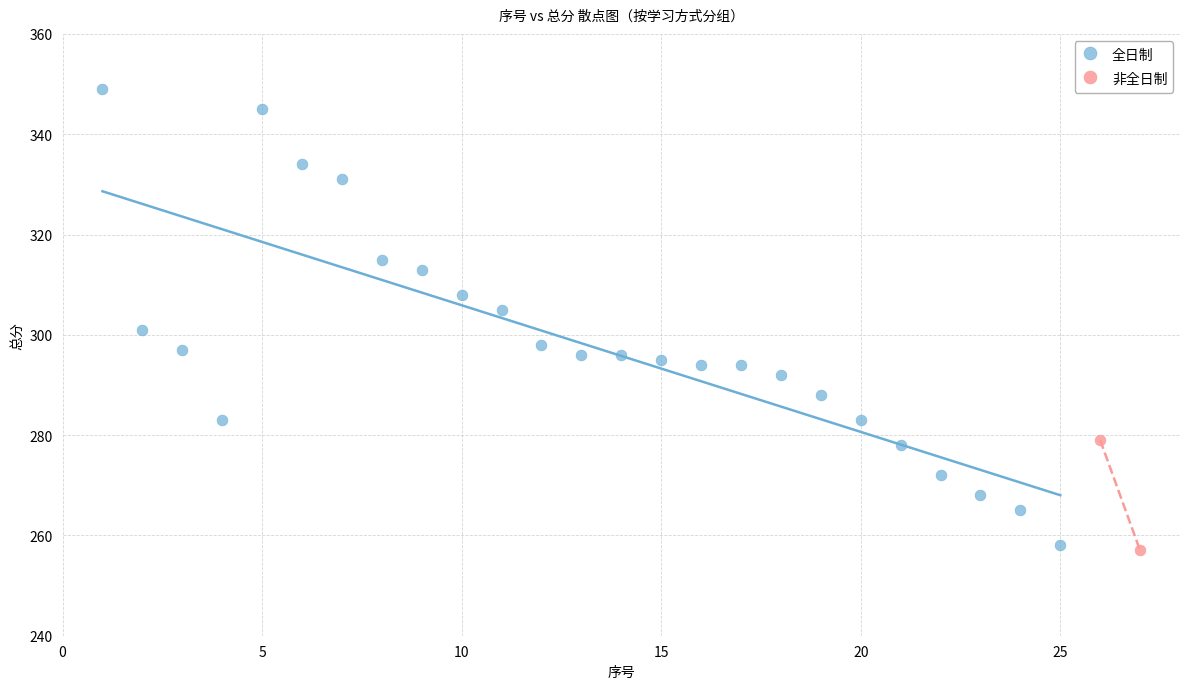

What are all the series names shown in the legend?

全日制, 非全日制